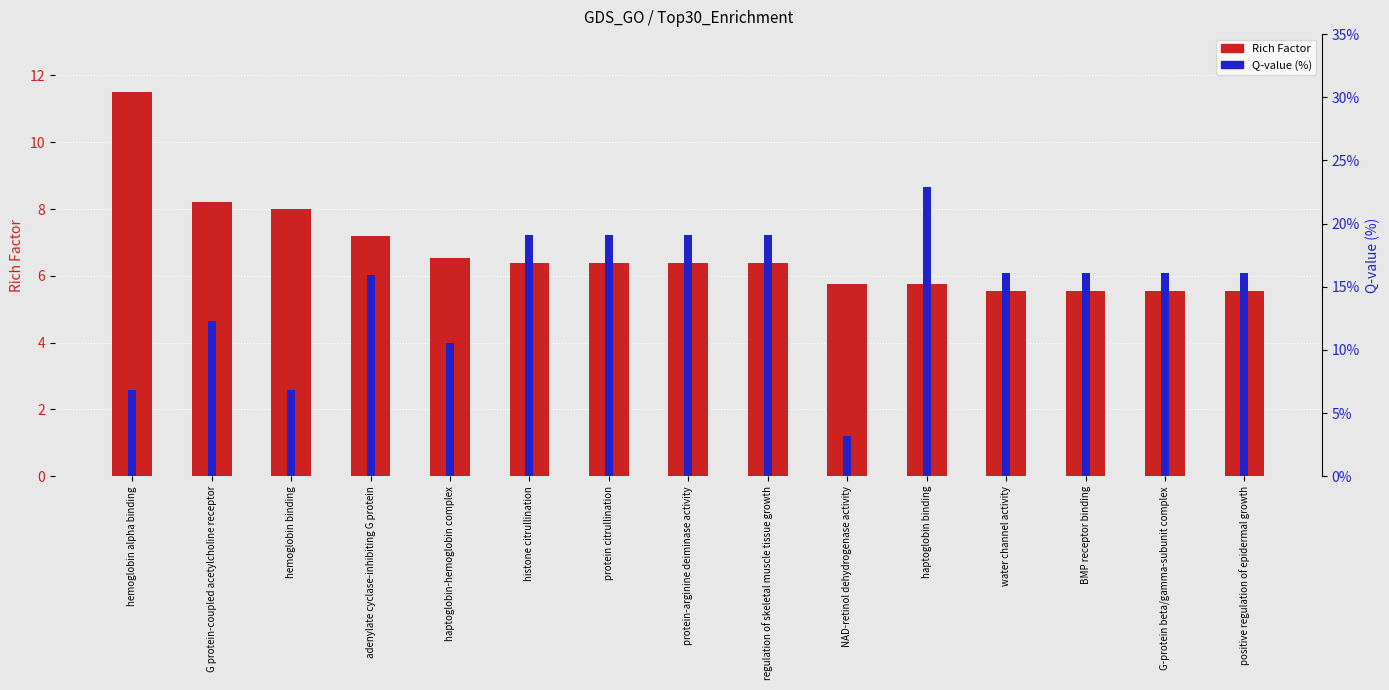

At which label is Rich Factor closest to 8?

hemoglobin binding